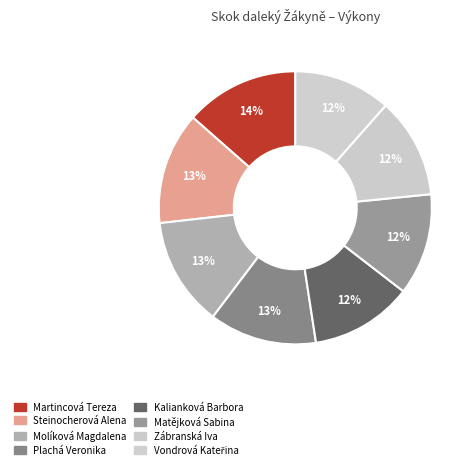

How many segments does this pie chart have?

8